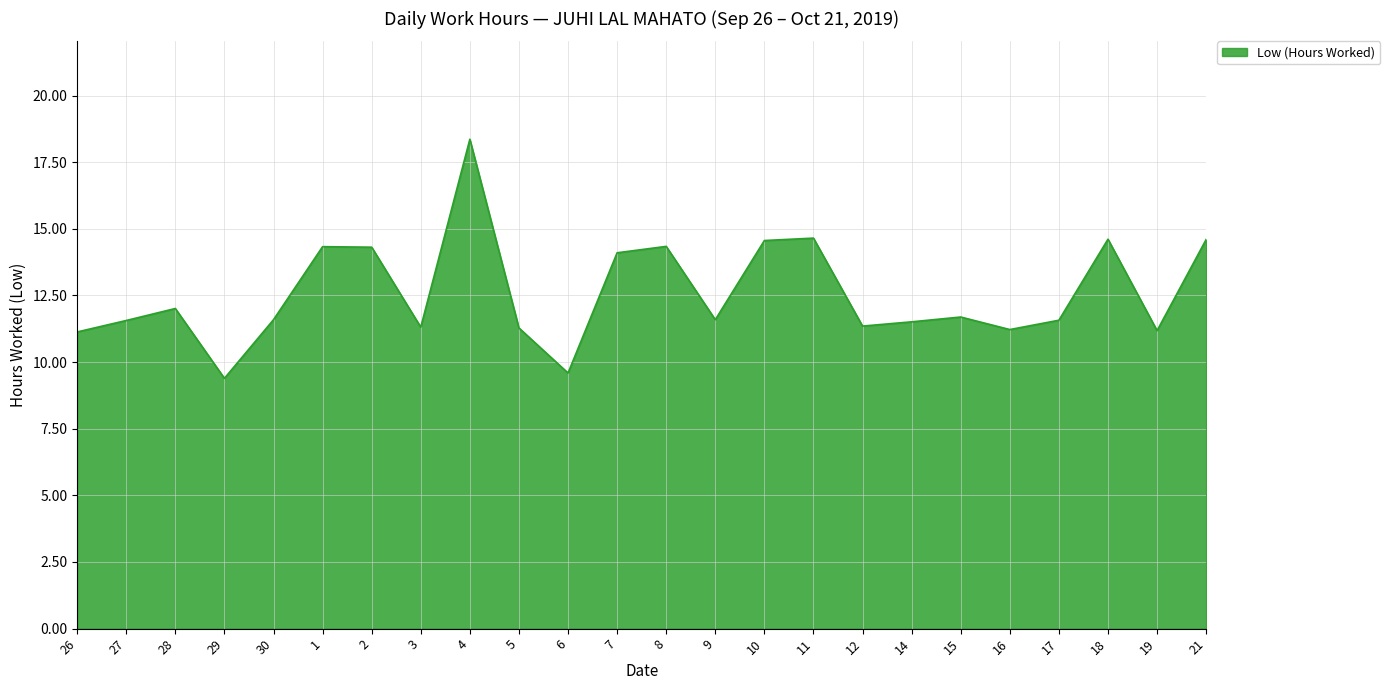

The value at 8 is 18.7. True or false?

False